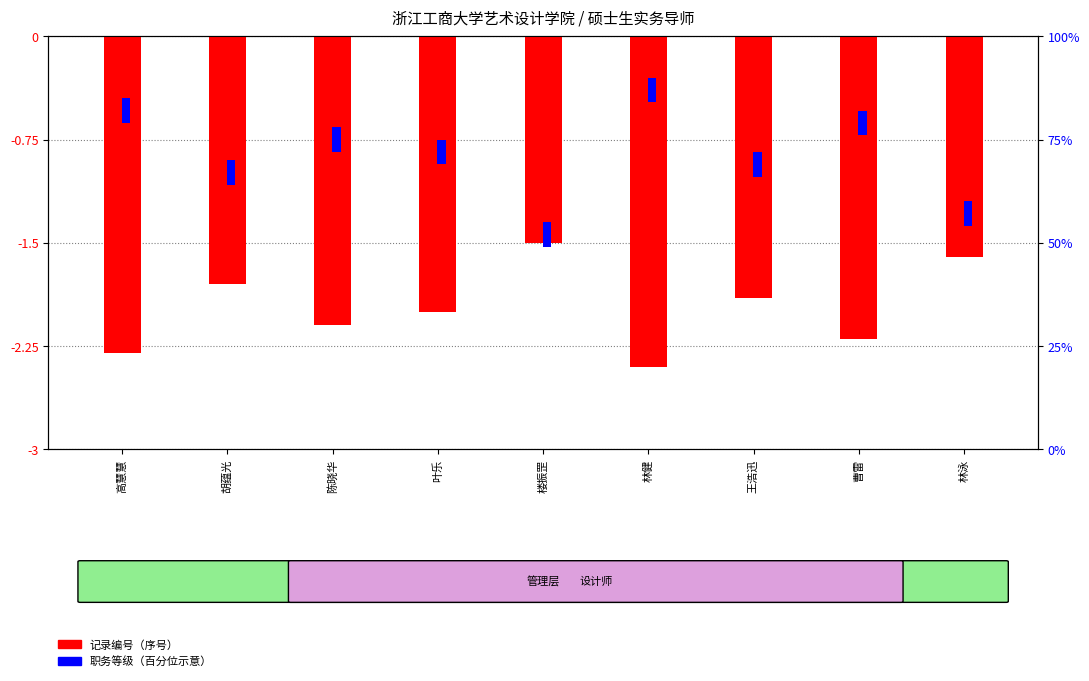

List the series in order of their overall mean, lowest first.

记录编号（序号）, 职务等级（百分位示意）